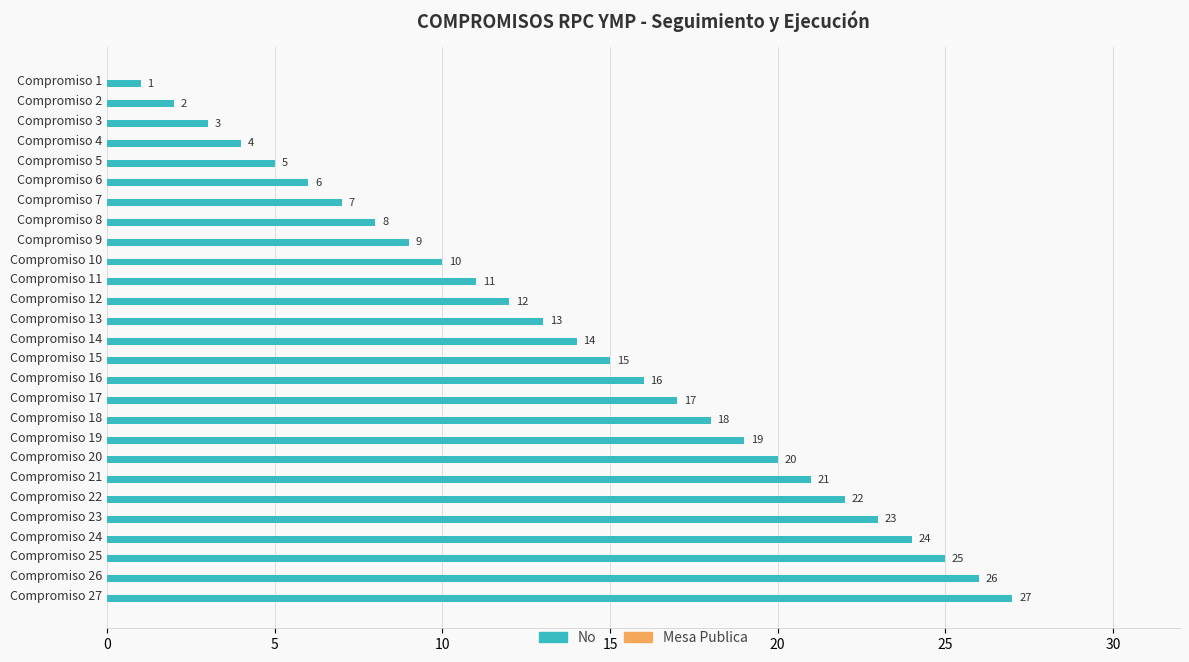

What is the value of the 7th bar from the top?

7